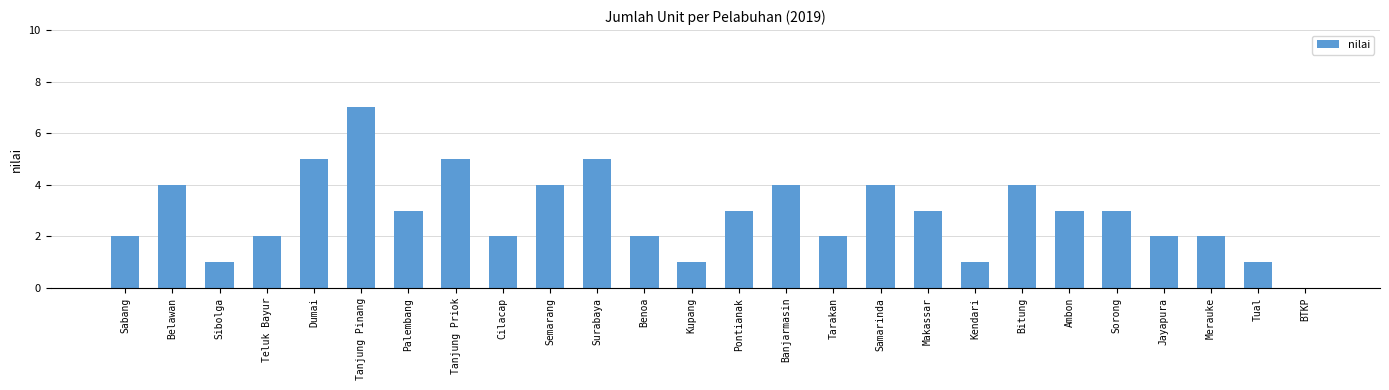

Reading left to right, what are all the values shown in this chart?

Sabang=2	Belawan=4	Sibolga=1	Teluk Bayur=2	Dumai=5	Tanjung Pinang=7	Palembang=3	Tanjung Priok=5	Cilacap=2	Semarang=4	Surabaya=5	Benoa=2	Kupang=1	Pontianak=3	Banjarmasin=4	Tarakan=2	Samarinda=4	Makassar=3	Kendari=1	Bitung=4	Ambon=3	Sorong=3	Jayapura=2	Merauke=2	Tual=1	BTKP=0